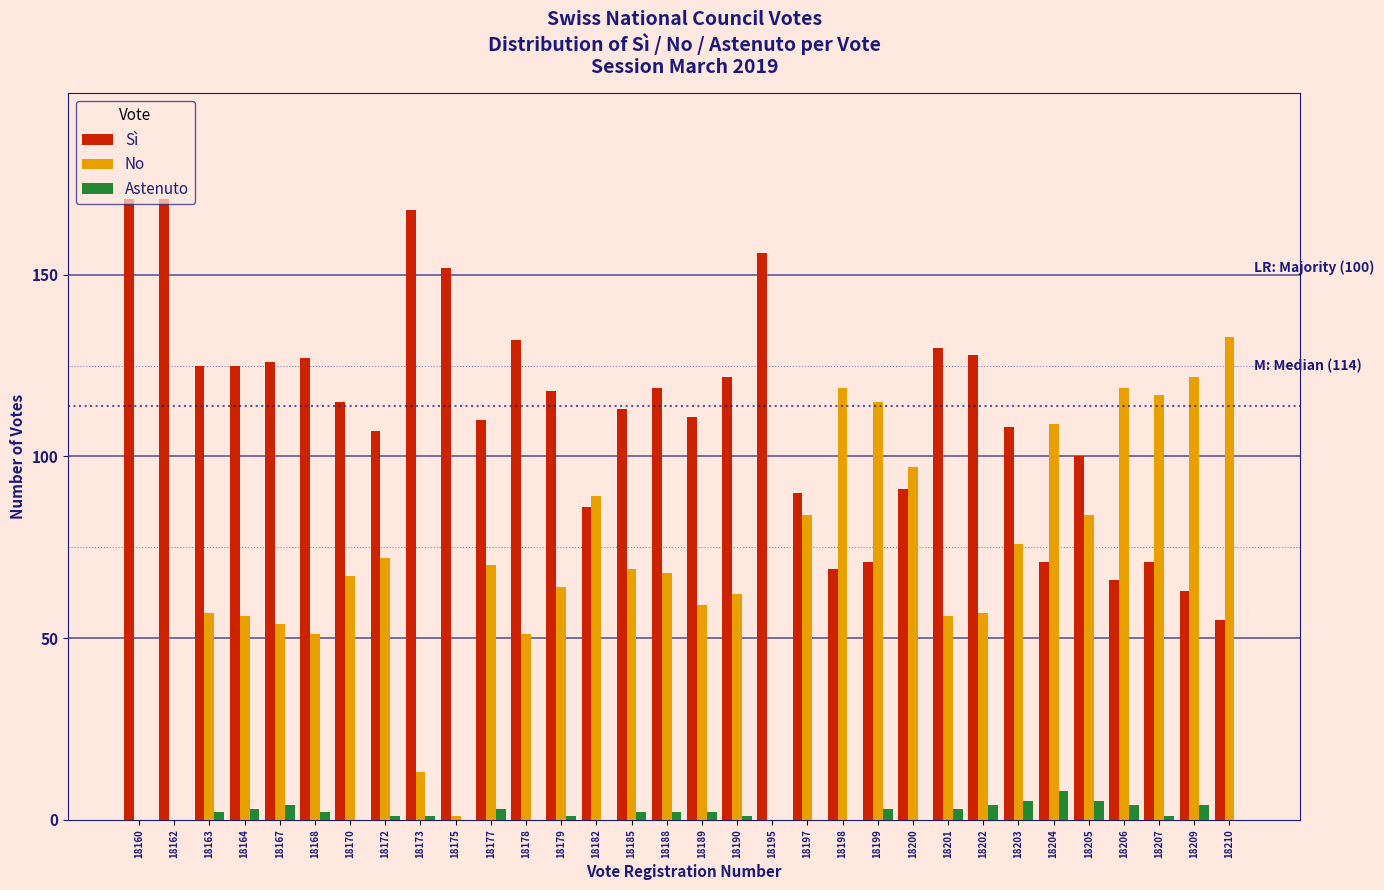

What is the total value across all series at 18197?

174